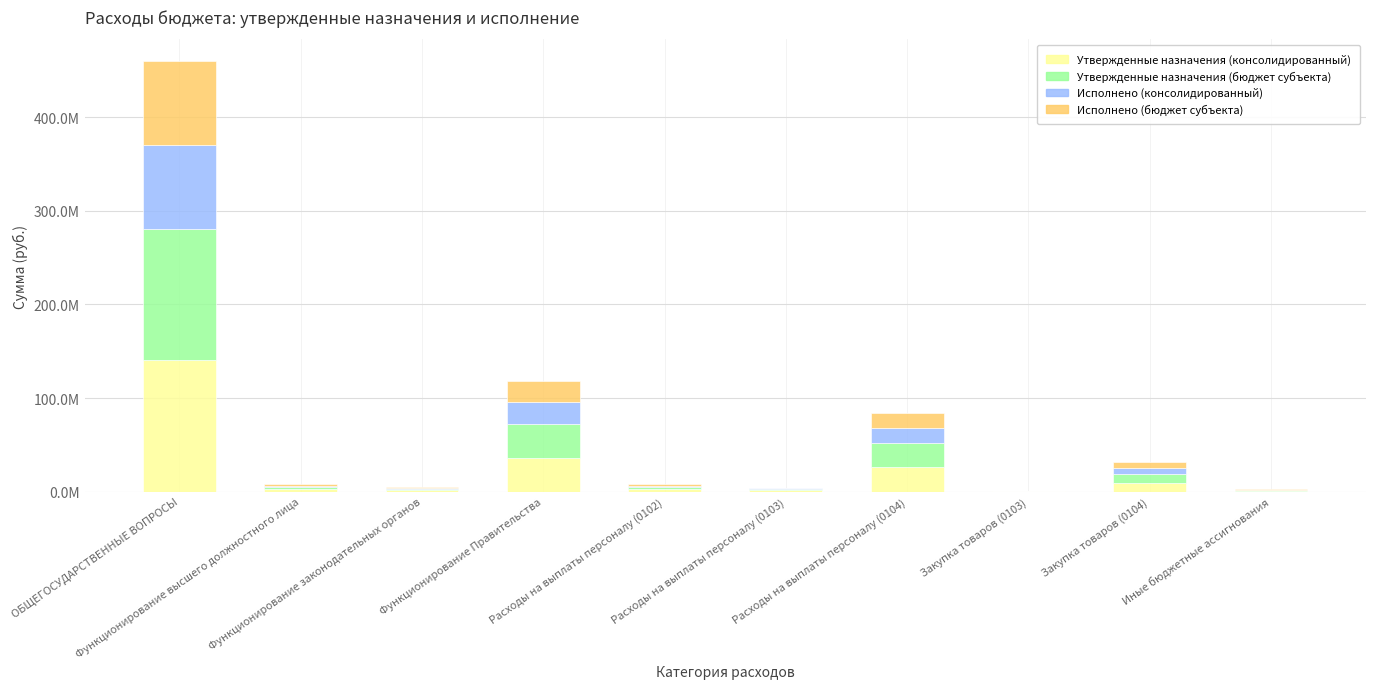

Are the bars horizontal?

No